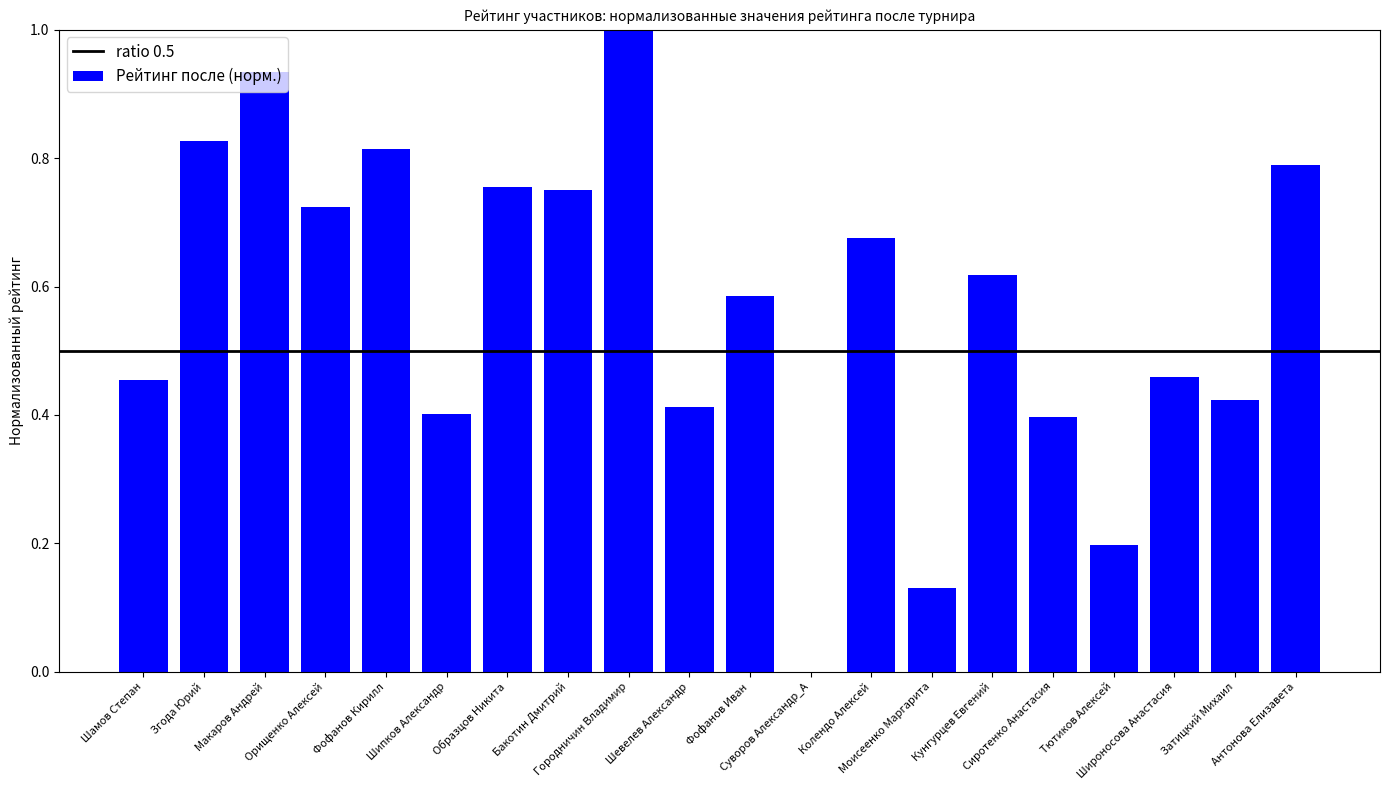

What is the maximum value shown in the chart?

1.0